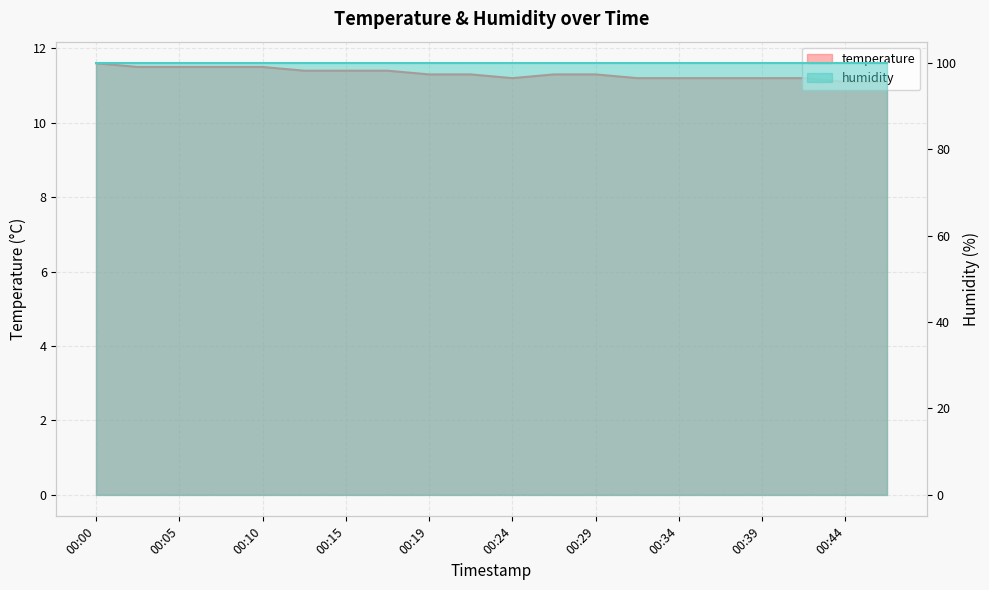

At which label is the value closest to 11?

00:44